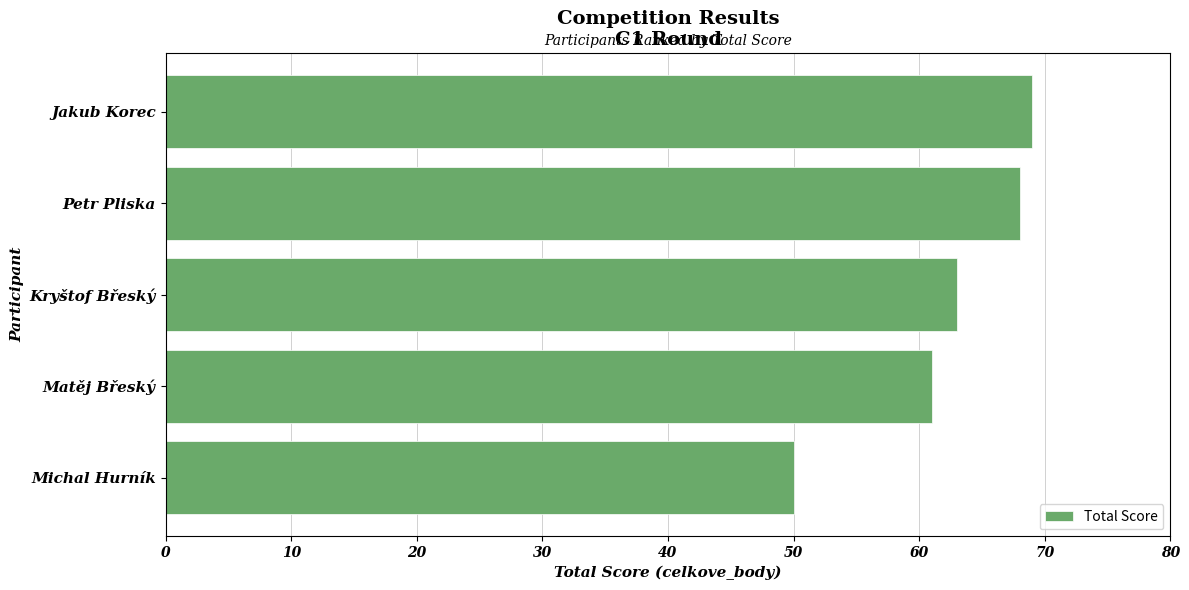

What is the ratio of the value at Jakub Korec to the value at Michal Hurník?

1.4